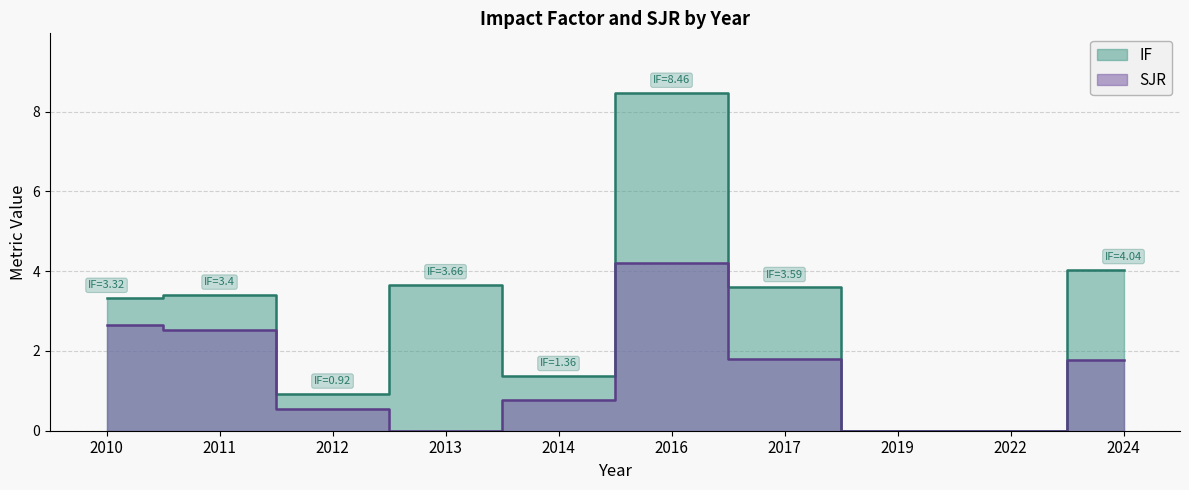

At which category does SJR reach its first local peak?

2016